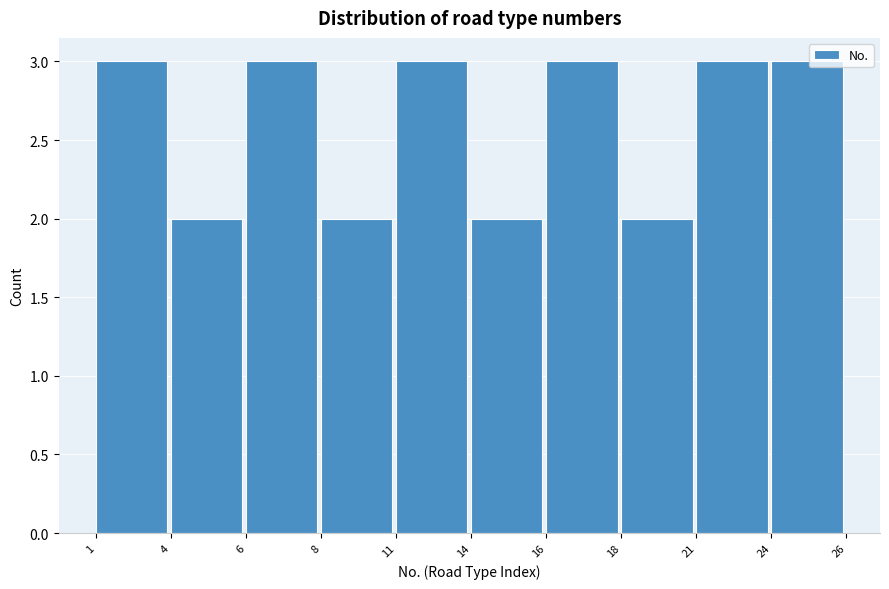

Reading right to left, list all the values displayed in this chart.

24=3	21=3	18=2	16=3	14=2	11=3	8=2	6=3	4=2	1=3